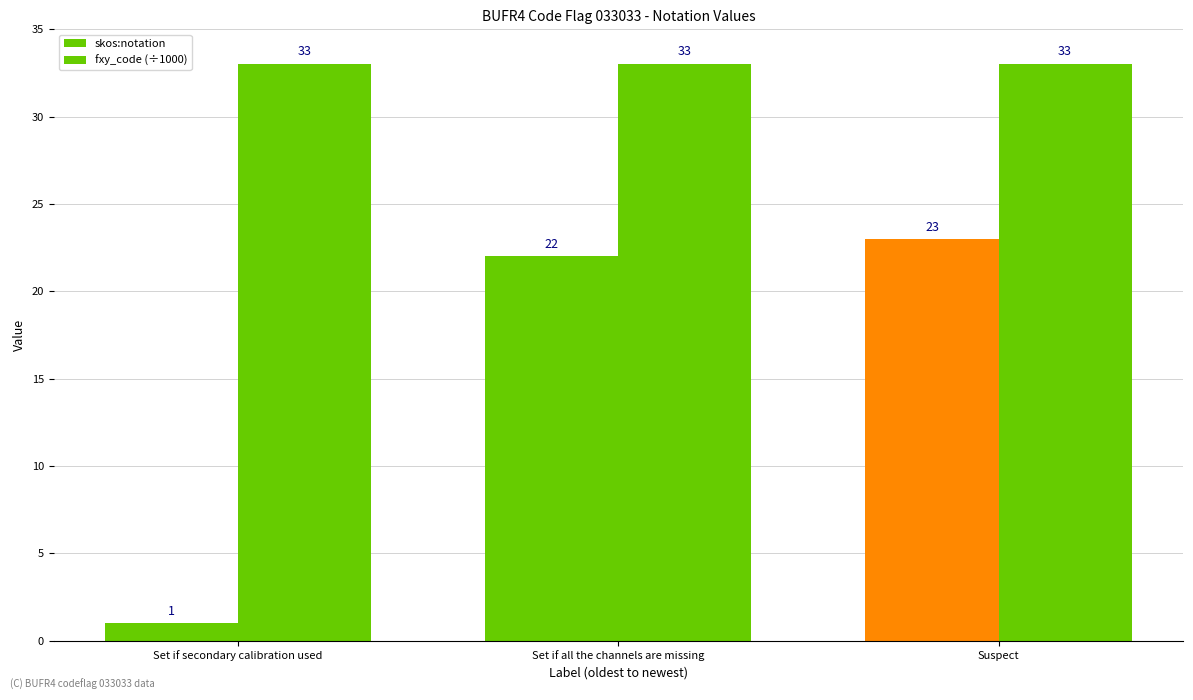

How many series are shown in this chart?

2